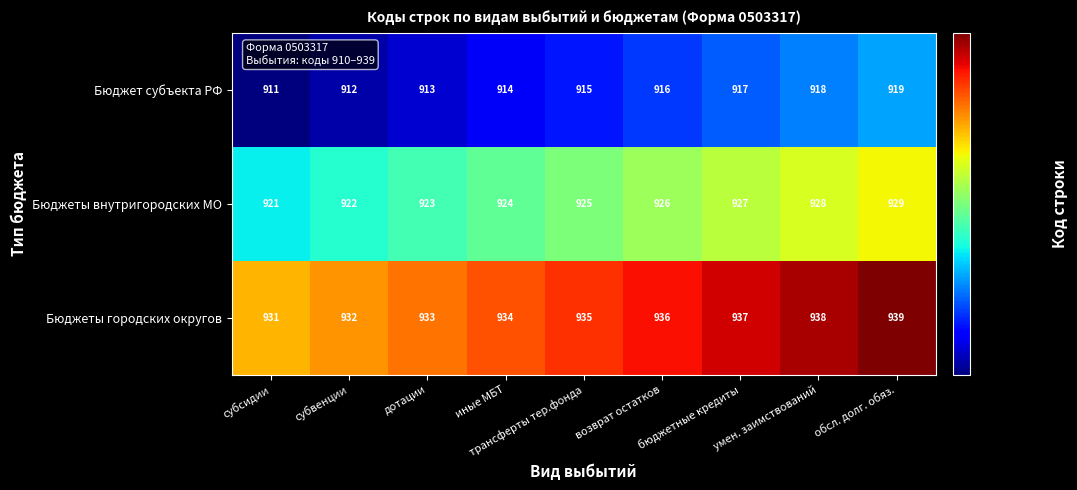

Is it true that Бюджеты городских округов equals 347 at субсидии?

False